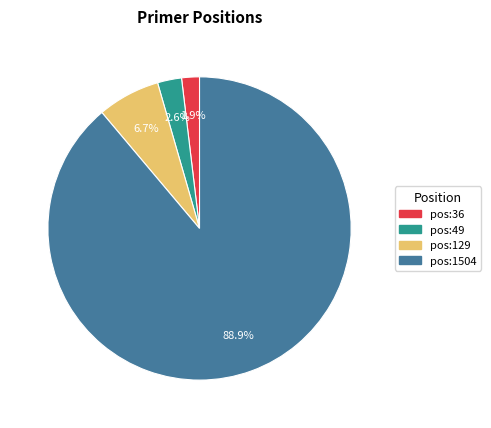

To the nearest percent, what percentage of the pie is pos:1504?

89%